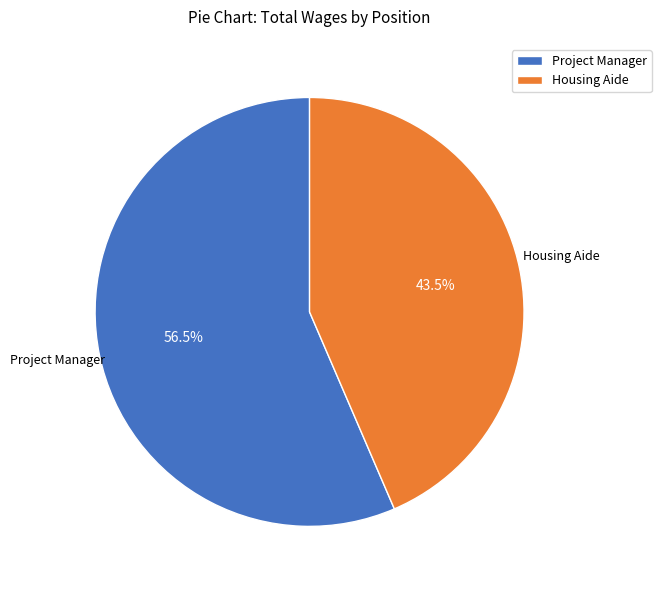

What portion of the pie excludes Project Manager?

43.5%